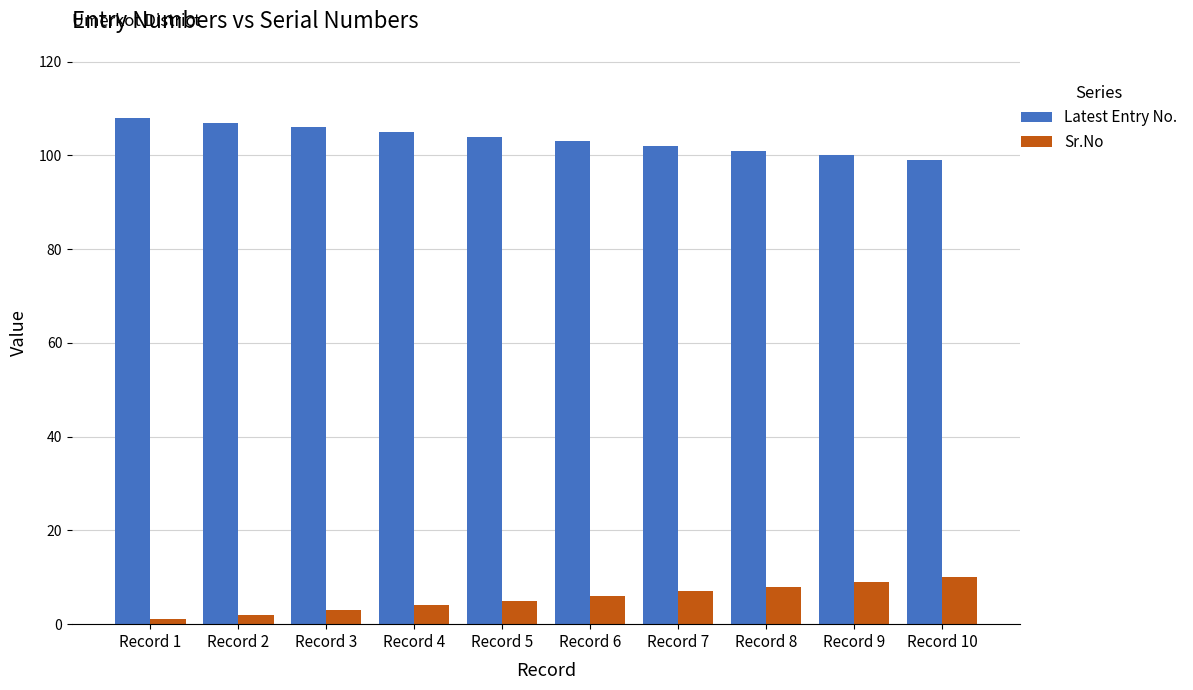

What is the spread (max minus min) of values at Record 4?

101